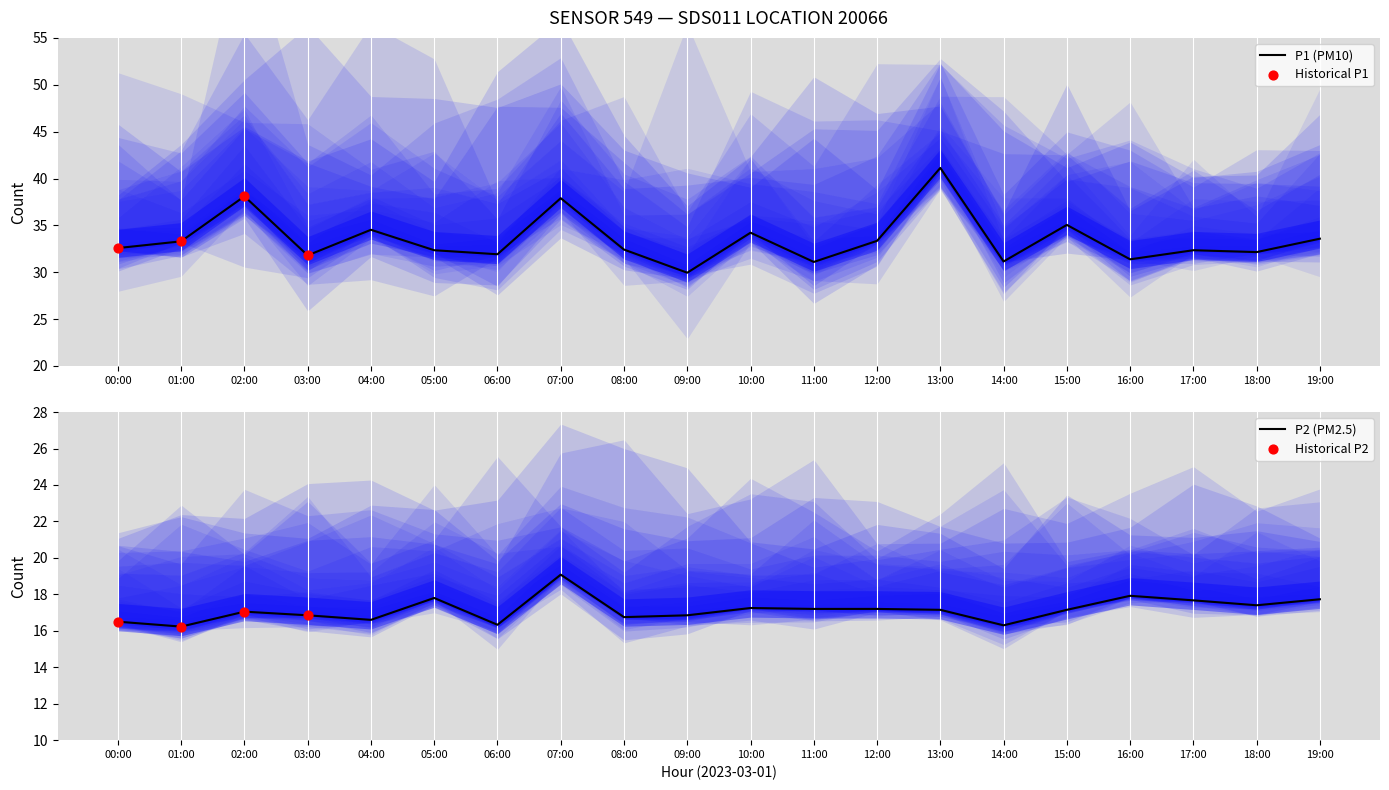

What is the total value across all series at 04:00?

51.1